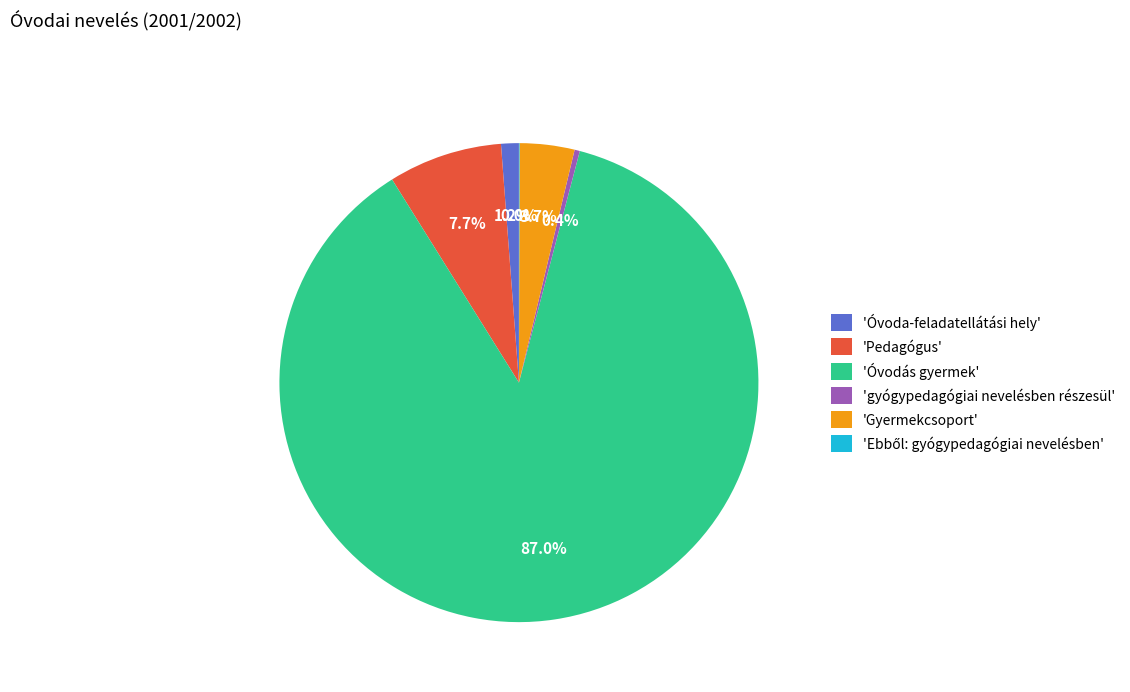

Which category has the biggest portion of the pie?

'Óvodás gyermek'